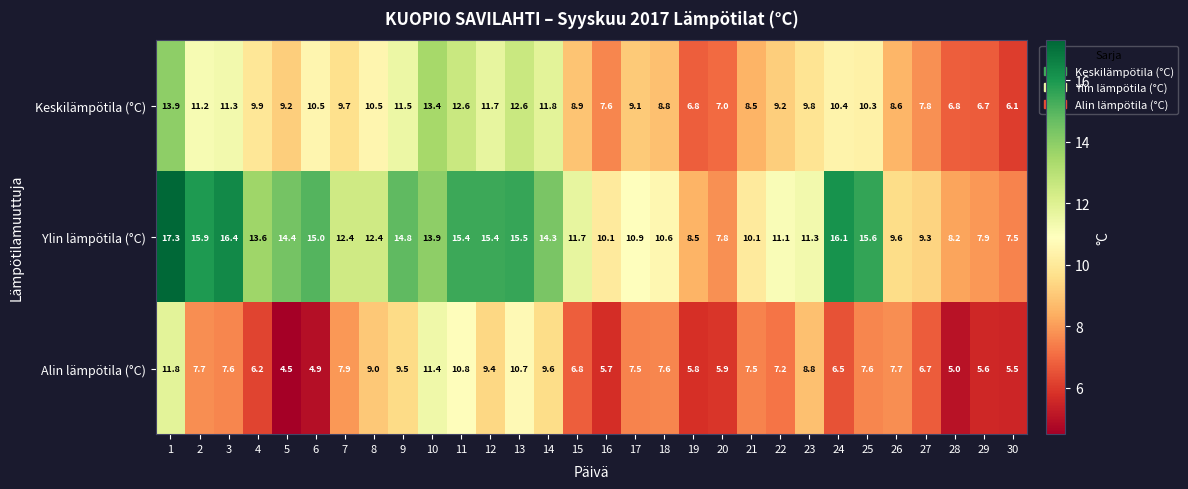

At which category is the sum across all series the highest?

1